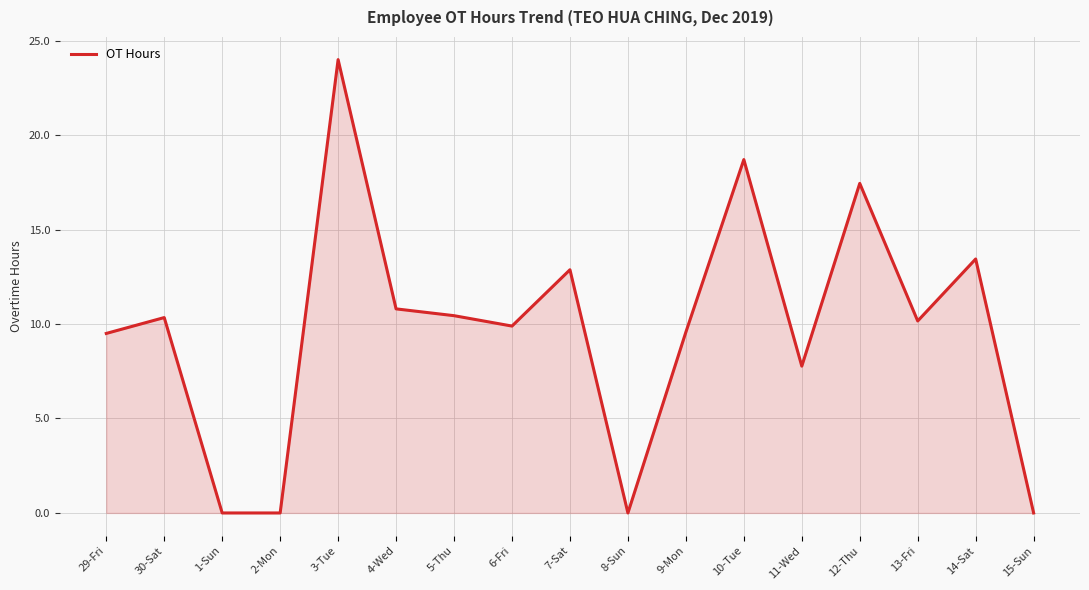

Which has a higher value, 3-Tue or 14-Sat?

3-Tue